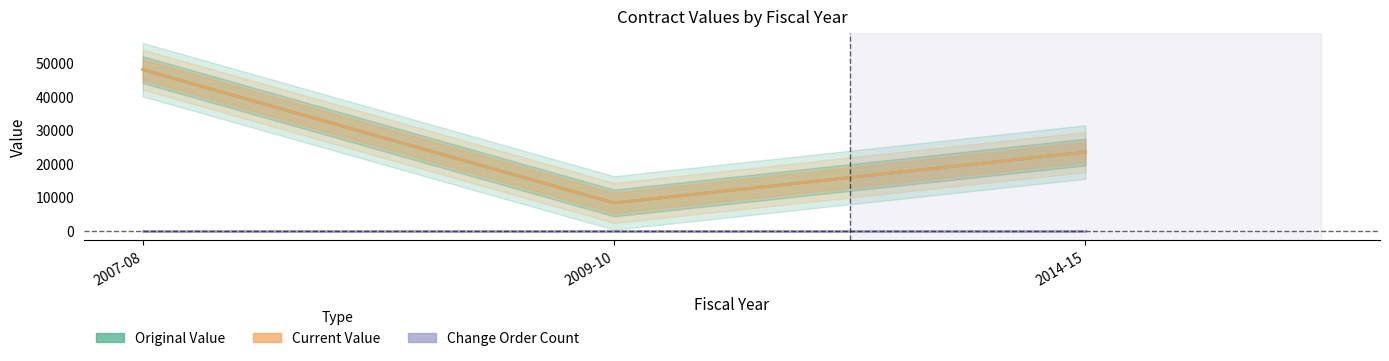

What is the label of the 2nd point from the left?

2009-10